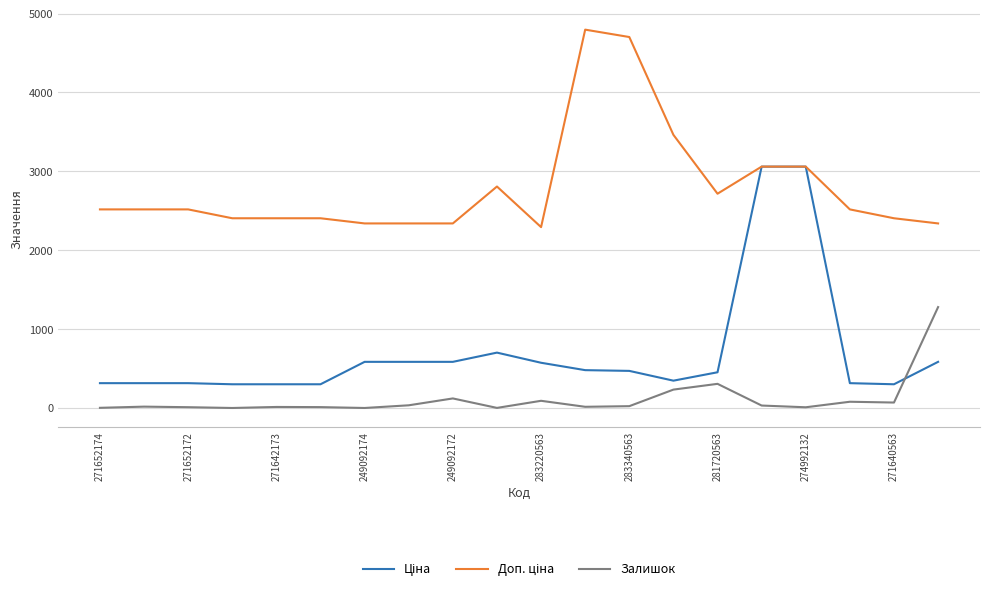

What is the greatest value displayed?

4796.4